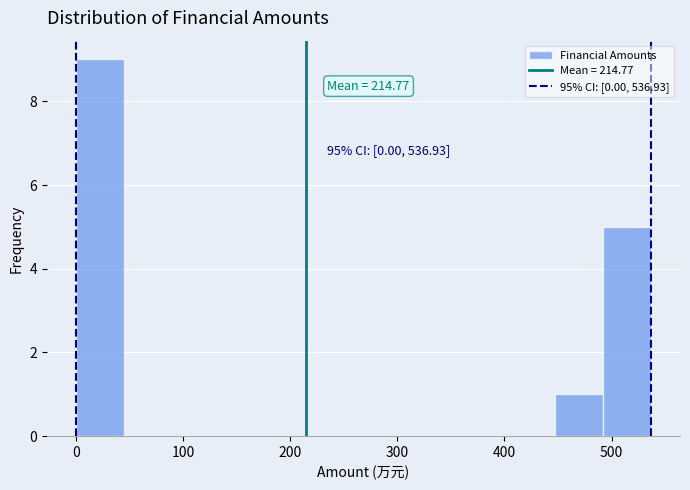

Over which range of the x-axis is the bar tallest?

0 to 40